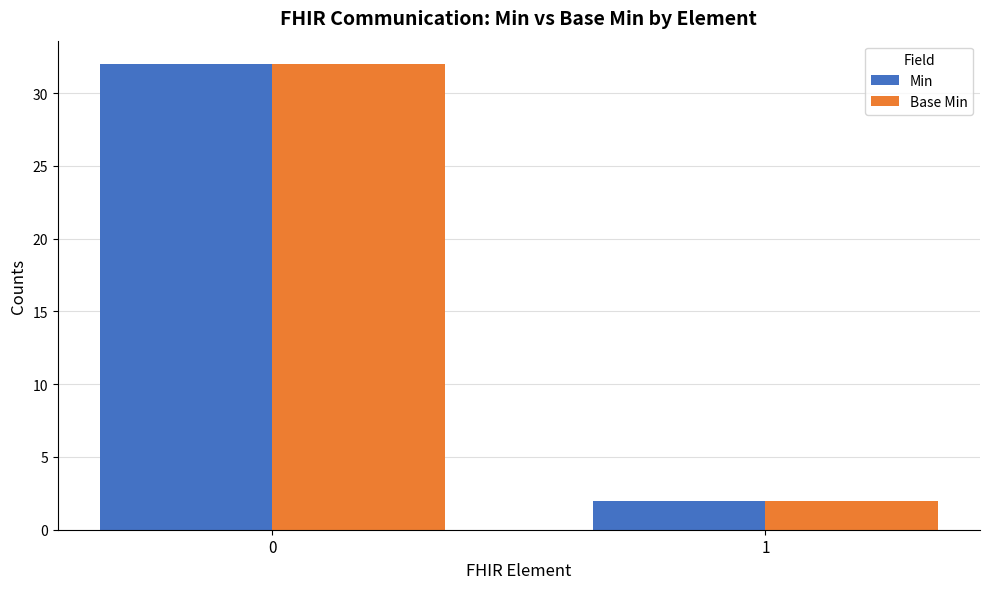

Is the value of Base Min at 1 greater than the value of Min at 0?

No